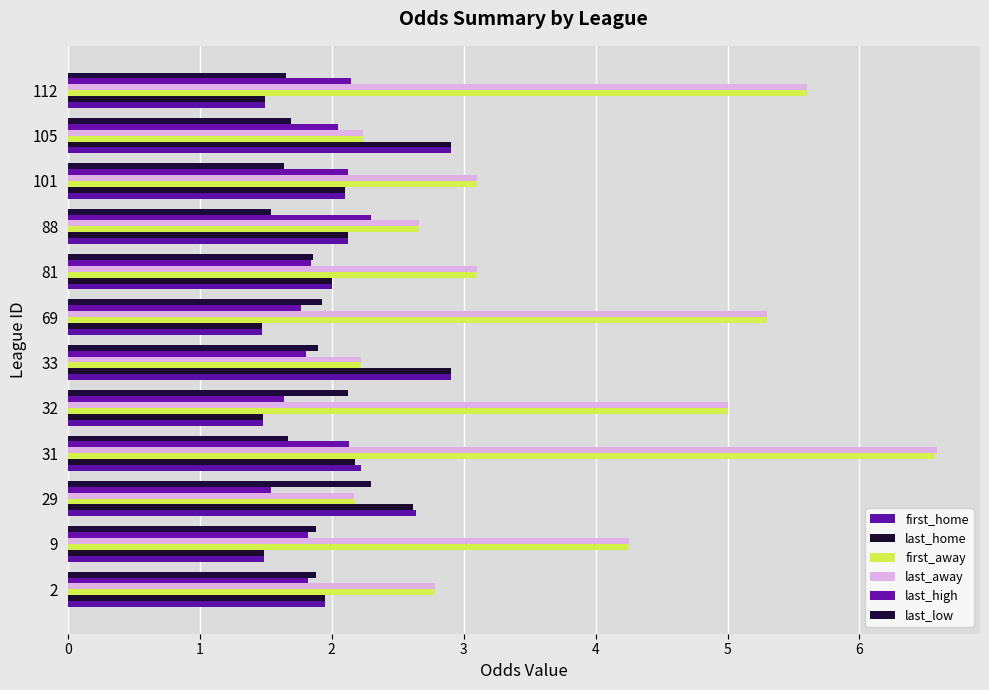

What is the lowest value of the last_high series?

1.5